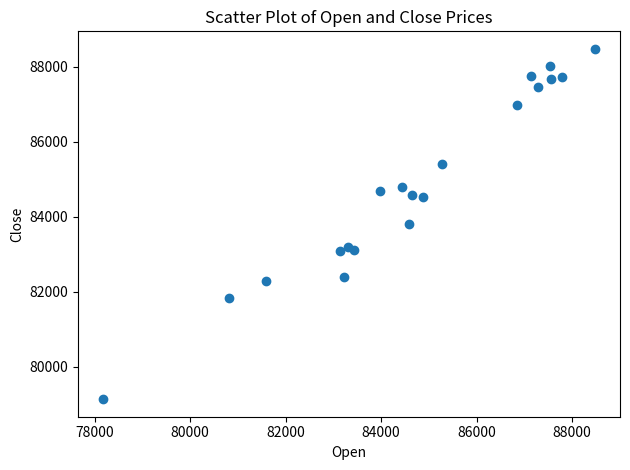

What is the range of Y values (max minus min)?

9354